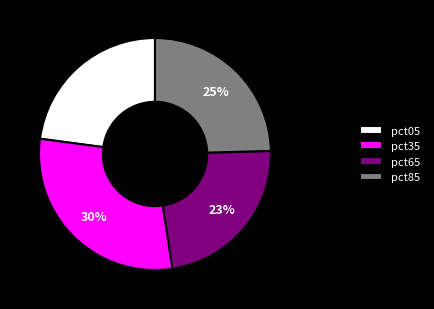

To the nearest percent, what portion does pct65 represent?

23%